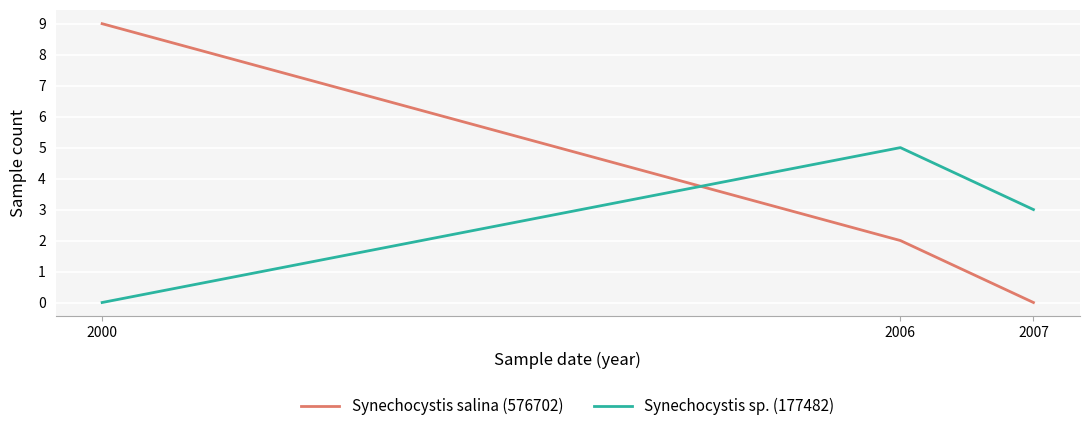

How many lines are shown in the chart?

2